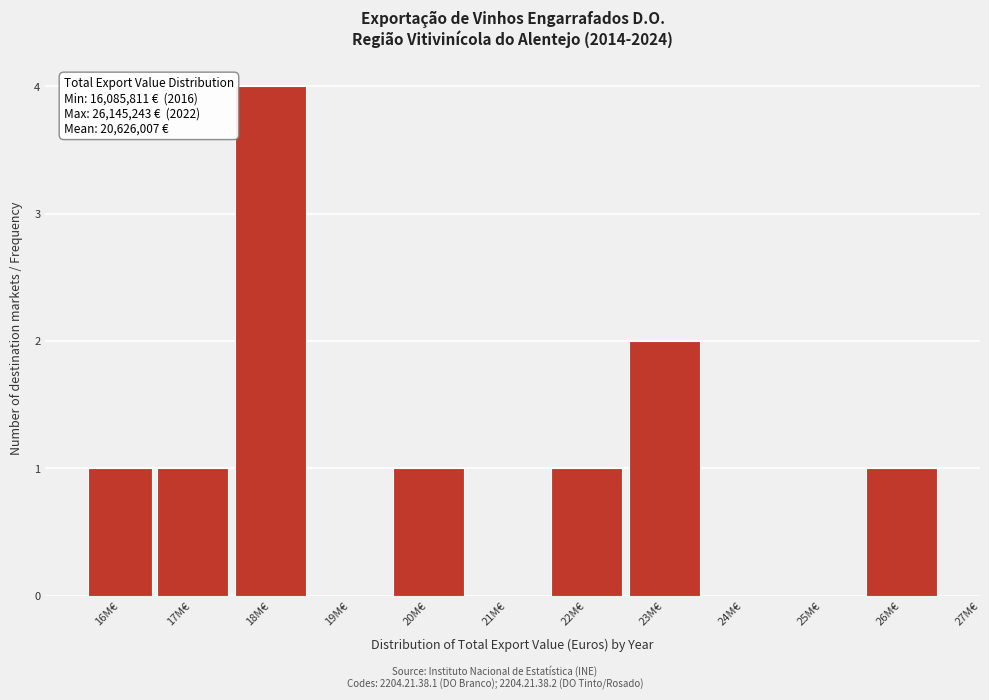

Reading right to left, transcribe all the data shown in this chart.

26M€=1	25M€=0	24M€=0	23M€=2	22M€=1	21M€=0	20M€=1	19M€=0	18M€=4	17M€=1	16M€=1